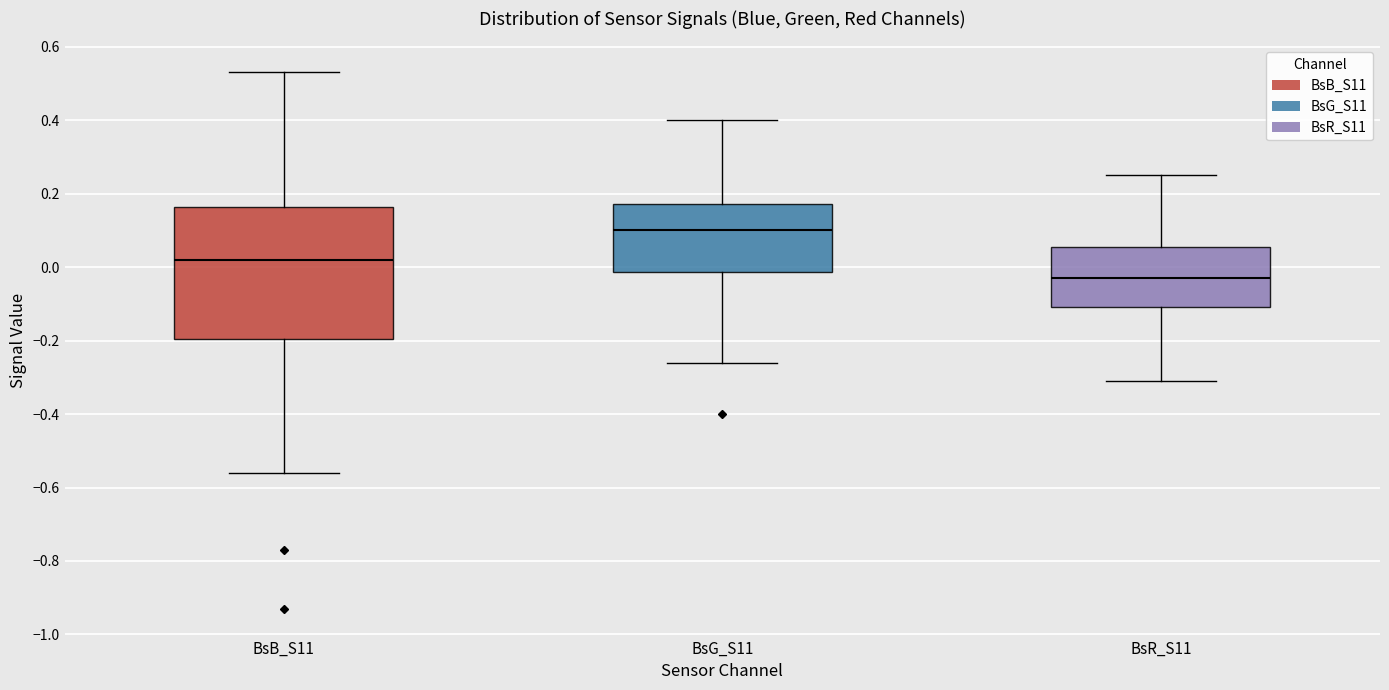

Reading left to right, read every box against the y-axis: the position of its median line, the range the box covers, and the ends of its whiskers. The values are not printed on the chart, so give them approximately, as read against the axis.

BsB_S11: median 0.02, box -0.20 to 0.16, whiskers -0.56 to 0.54
BsG_S11: median 0.10, box -0.02 to 0.18, whiskers -0.26 to 0.40
BsR_S11: median -0.02, box -0.10 to 0.06, whiskers -0.30 to 0.26